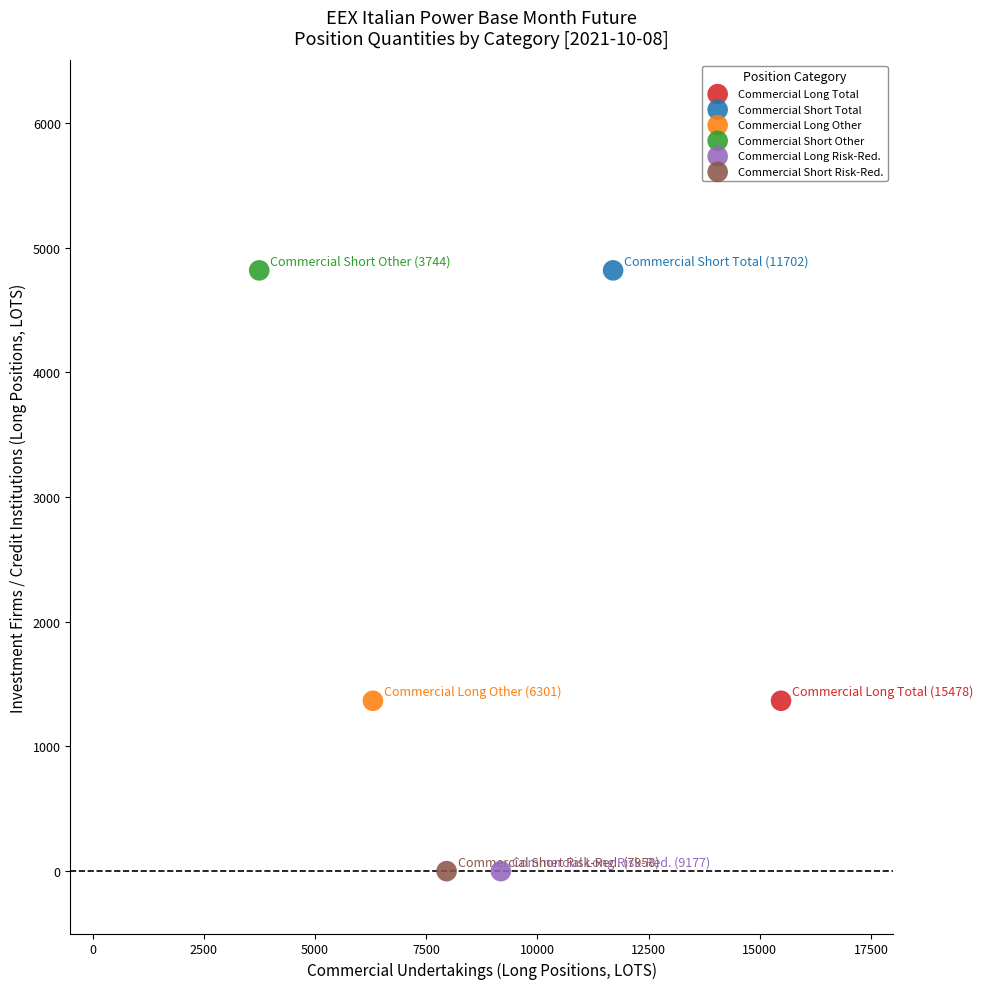

What are all the series names shown in the legend?

Commercial Long Total, Commercial Short Total, Commercial Long Other, Commercial Short Other, Commercial Long Risk-Red., Commercial Short Risk-Red.